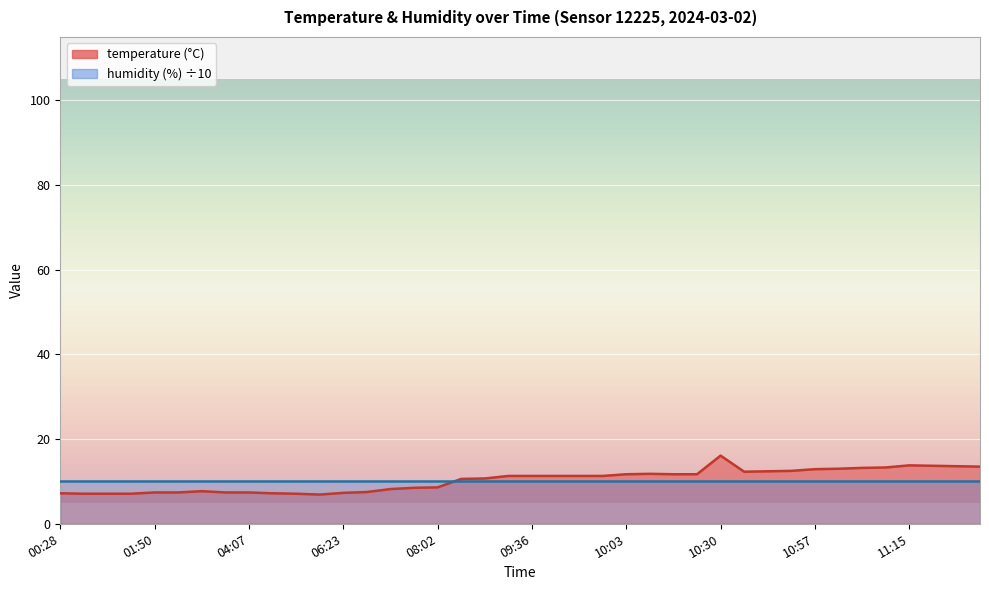

What is the value of the 40th point from the left?

13.5